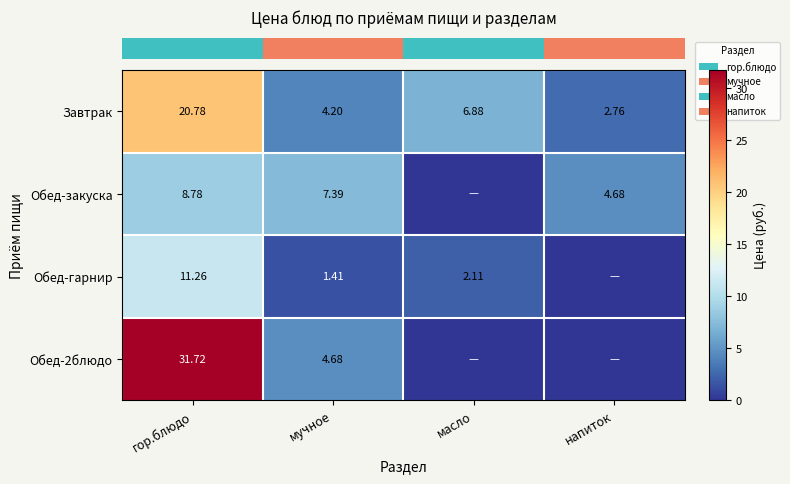

Is it true that row_0 equals 6.9 at масло?

True